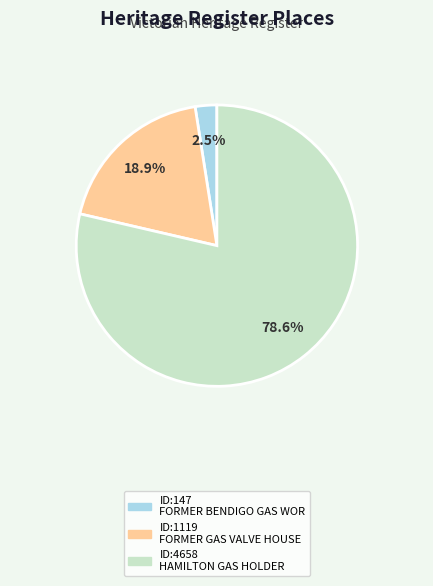

To the nearest percent, what is the difference between the largest and smallest slice percentages?

76%